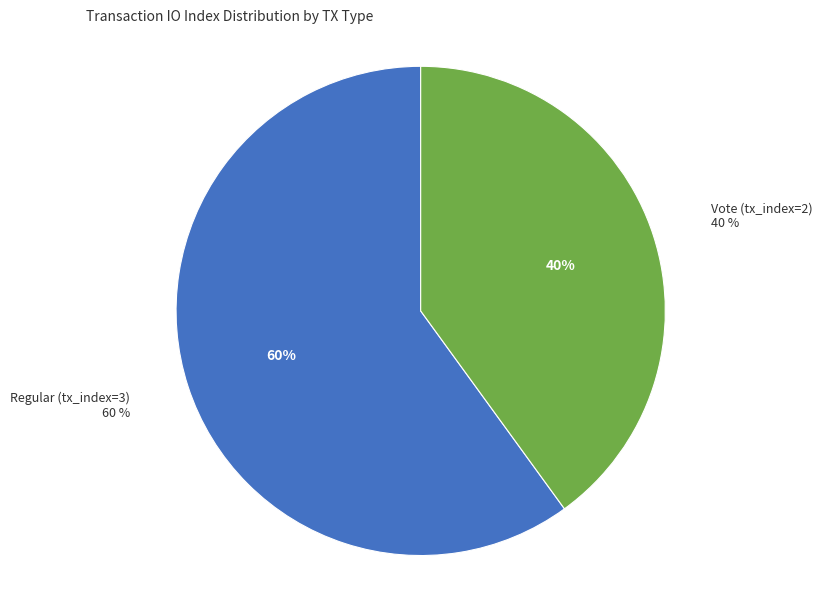

Is it true that Regular (tx_index=3) is 60% of the pie?

True